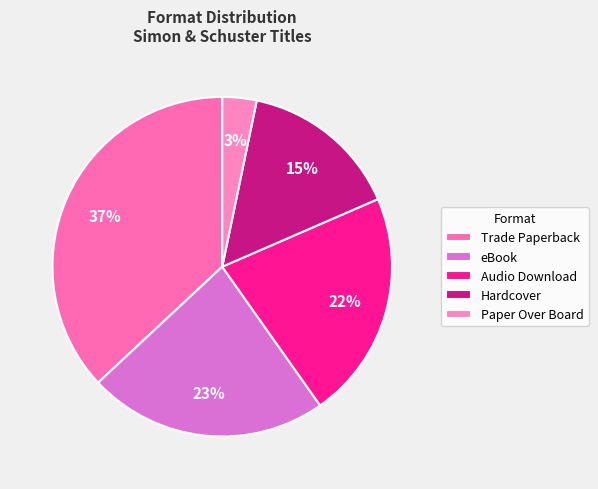

What percentage is the Audio Download slice, to the nearest percent?

22%